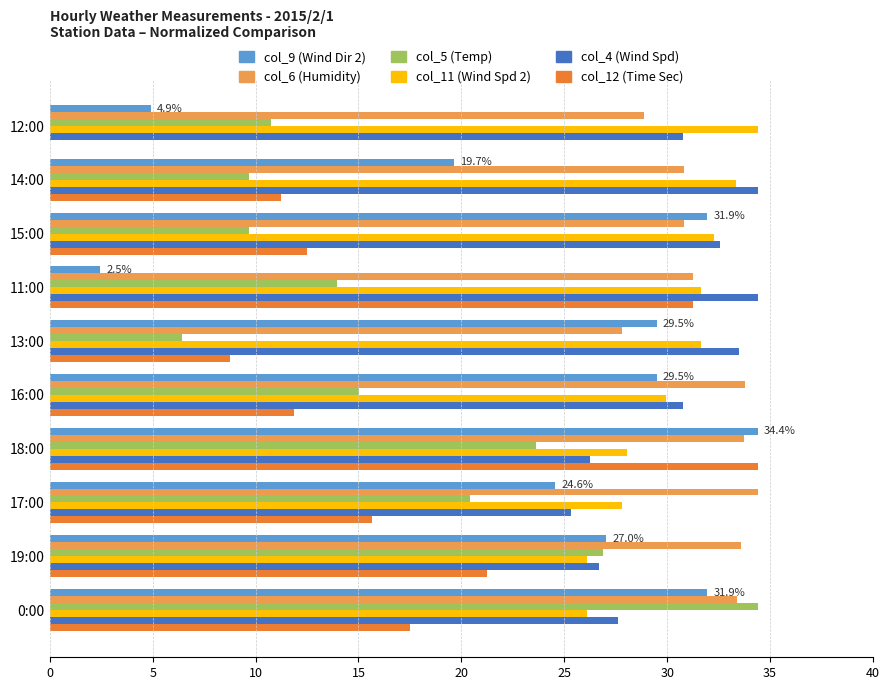

What is the maximum value shown in the chart?

34.4